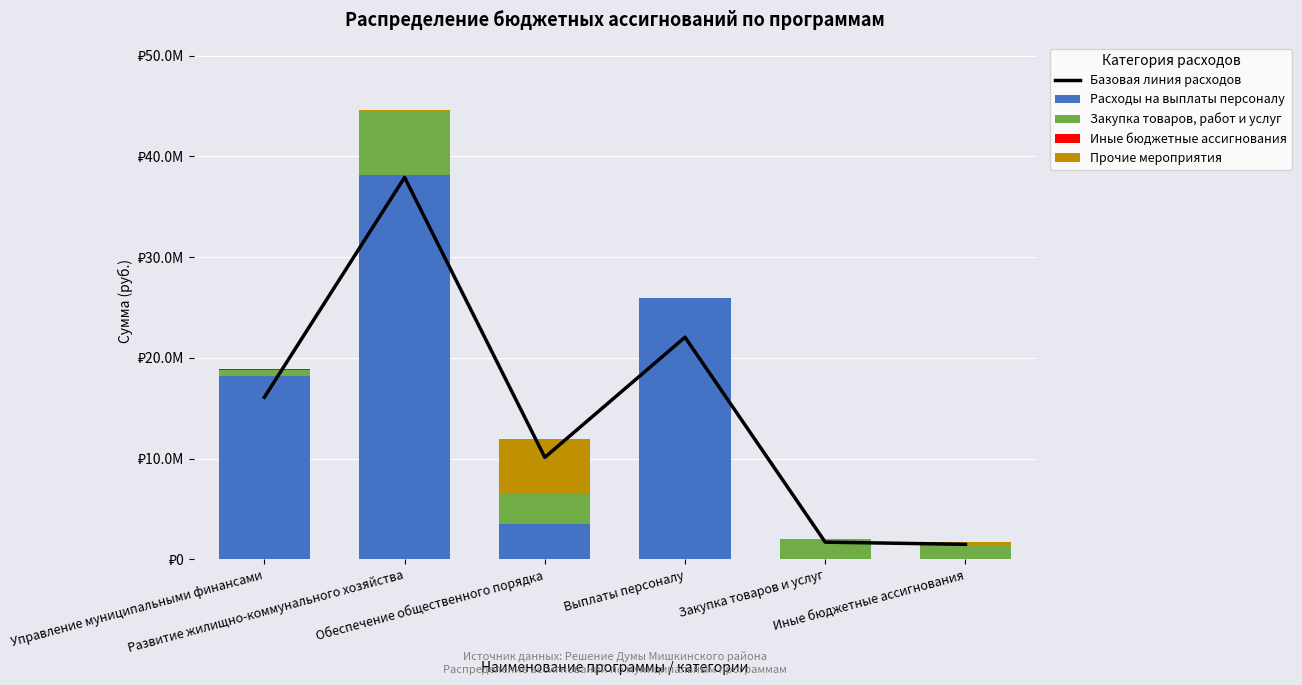

Reading right to left, what are all the values shown in this chart?

Базовая линия расходов: Иные бюджетные ассигнования=1481635.0	Закупка товаров и услуг=1700000.0	Выплаты персоналу=22040840.0	Обеспечение общественного порядка=10114212.0	Развитие жилищно-коммунального хозяйства=37910425.0	Управление муниципальными финансами=16085230.0
Расходы на выплаты персоналу: Иные бюджетные ассигнования=0.0	Закупка товаров и услуг=0.0	Выплаты персоналу=25930400.0	Обеспечение общественного порядка=3463500.0	Развитие жилищно-коммунального хозяйства=38160200.0	Управление муниципальными финансами=18219900.0
Закупка товаров, работ и услуг: Иные бюджетные ассигнования=1445500.0	Закупка товаров и услуг=2000000.0	Выплаты персоналу=0.0	Обеспечение общественного порядка=3083700.0	Развитие жилищно-коммунального хозяйства=6349700.0	Управление муниципальными финансами=558900.0
Иные бюджетные ассигнования: Иные бюджетные ассигнования=0.0	Закупка товаров и услуг=0.0	Выплаты персоналу=0.0	Обеспечение общественного порядка=0.0	Развитие жилищно-коммунального хозяйства=34800.0	Управление муниципальными финансами=145000.0
Прочие мероприятия: Иные бюджетные ассигнования=297600.0	Закупка товаров и услуг=0.0	Выплаты персоналу=0.0	Обеспечение общественного порядка=5351873.0	Развитие жилищно-коммунального хозяйства=55800.0	Управление муниципальными финансами=0.0